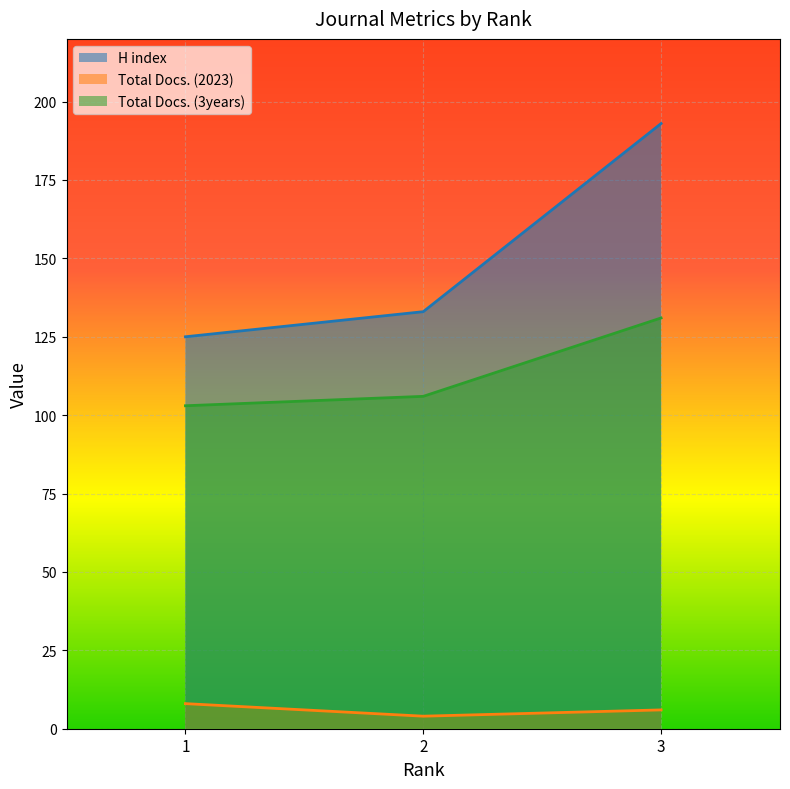

How many values in the H index series are below 133?

1